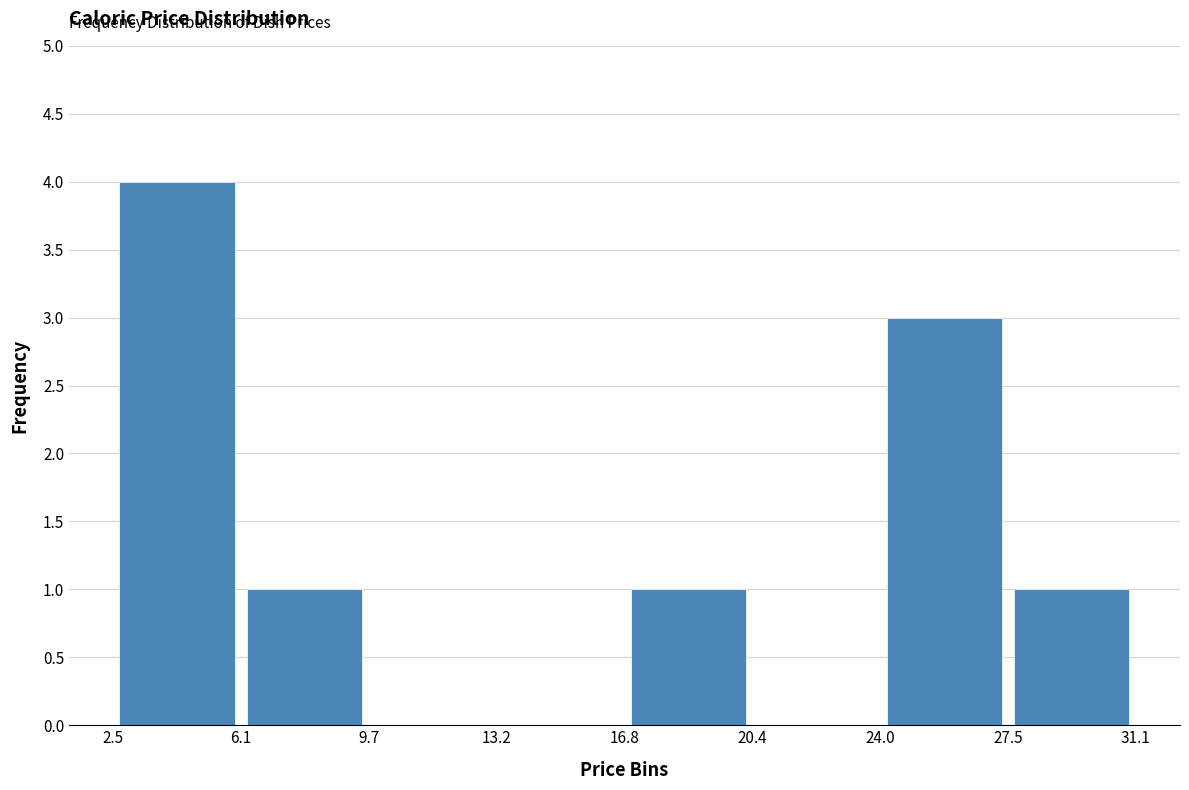

Which range on the x-axis has the tallest bar?

2.5 to 6.1